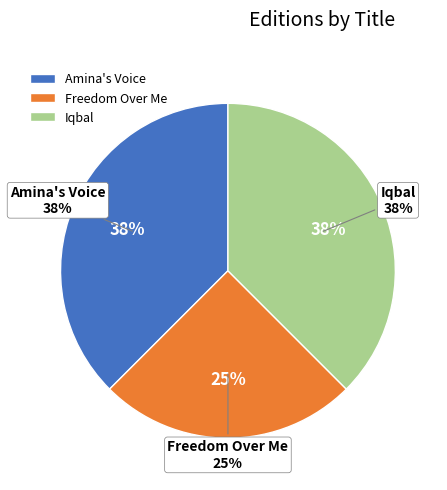

Is there a majority slice in this chart?

No